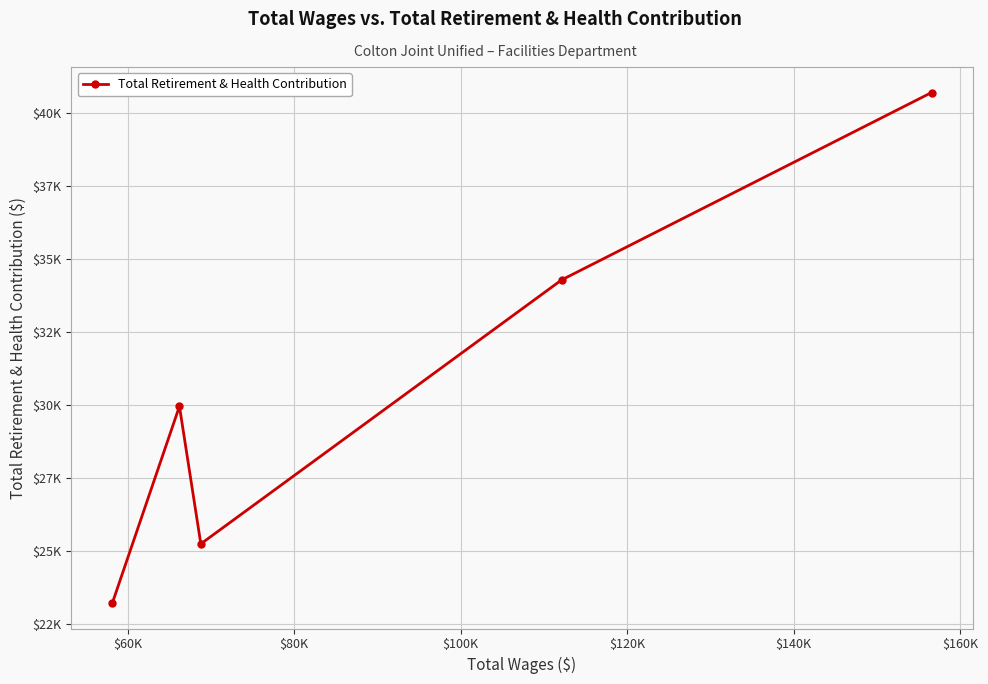

Does the chart have visible grid lines?

Yes